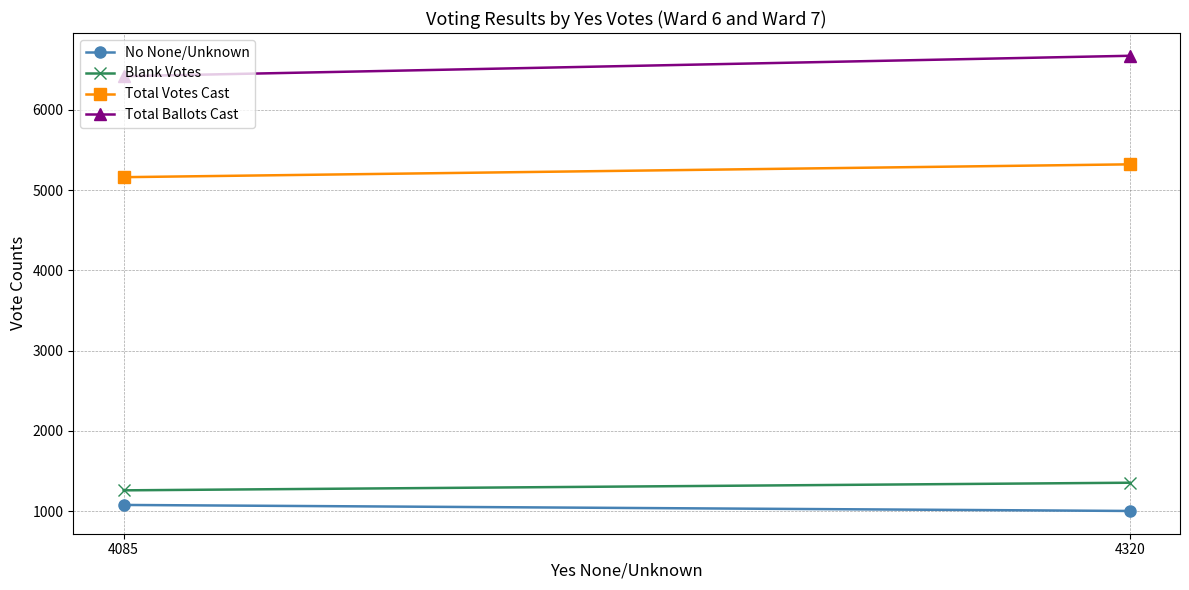

What is the spread (max minus min) of values at 4085?

5343